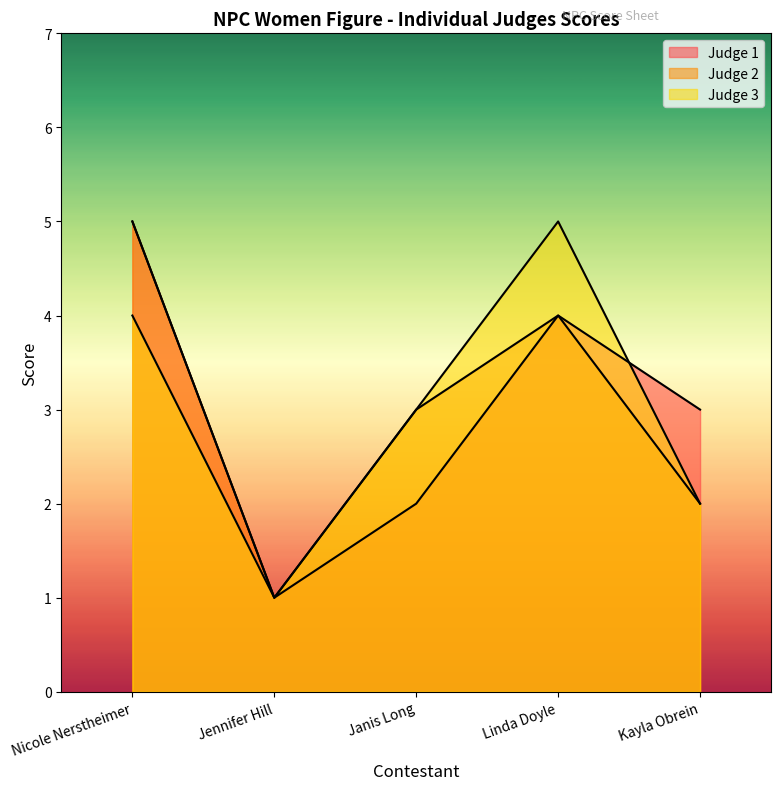

Which series has the largest range (max minus min)?

Judge 1